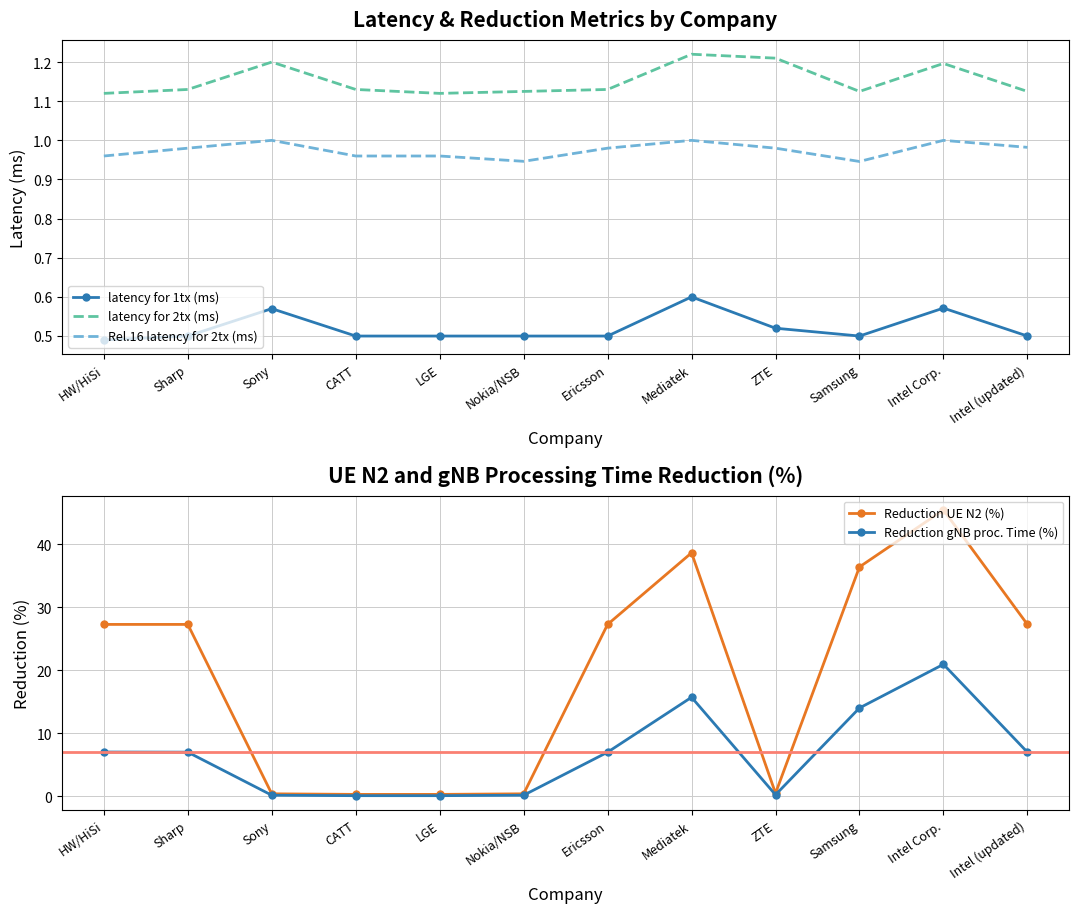

True or false: latency for 2tx (ms) and Rel.16 latency for 2tx (ms) cross at least once.

False